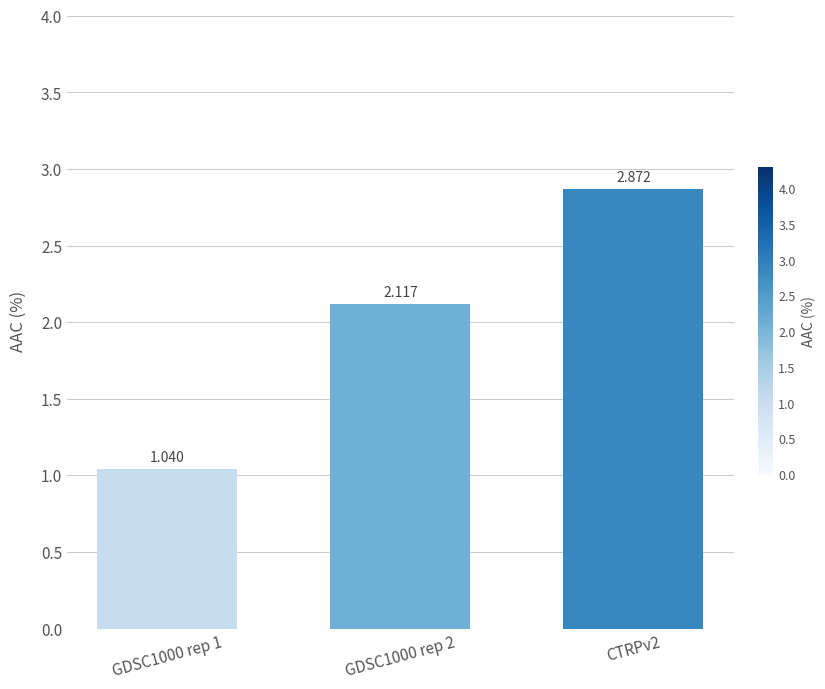

Between GDSC1000 rep 1 and CTRPv2, which is larger?

CTRPv2